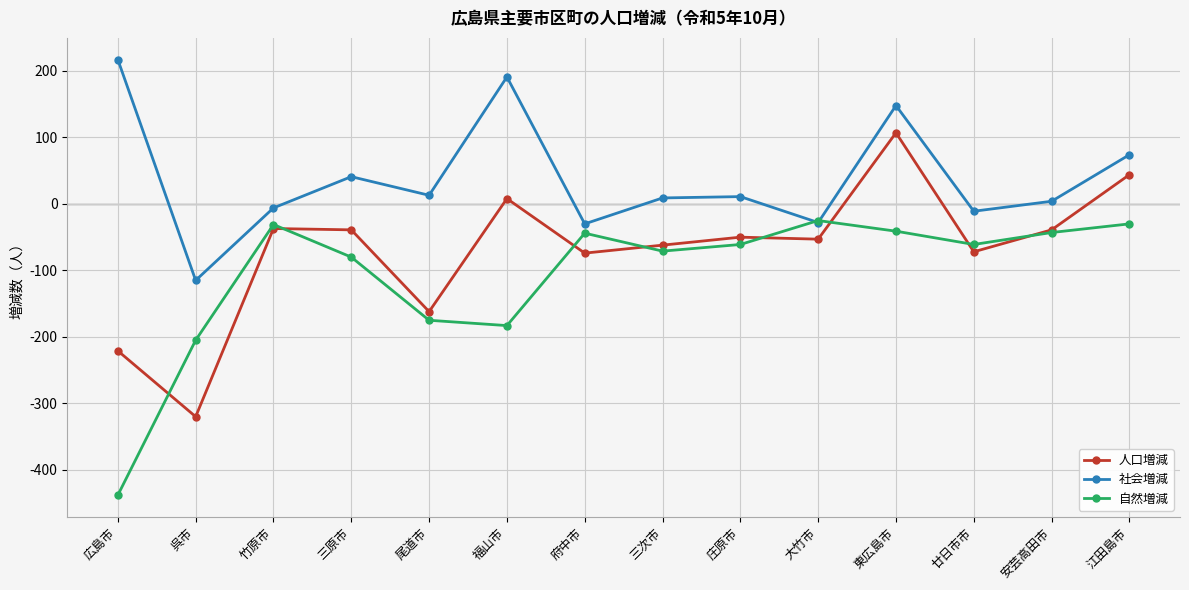

How many values in the 自然増減 series exceed -61?

6